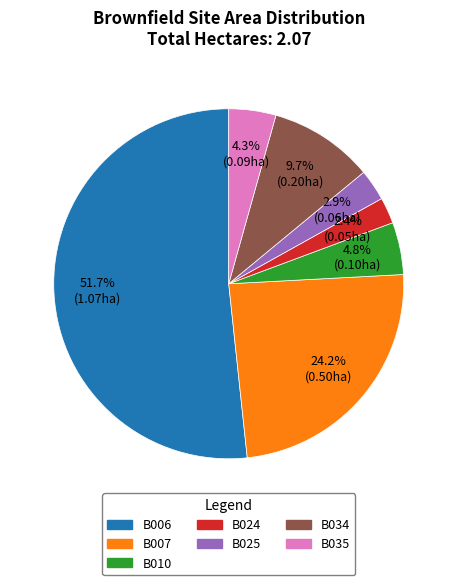

What percentage is the B024 slice, to the nearest percent?

2%